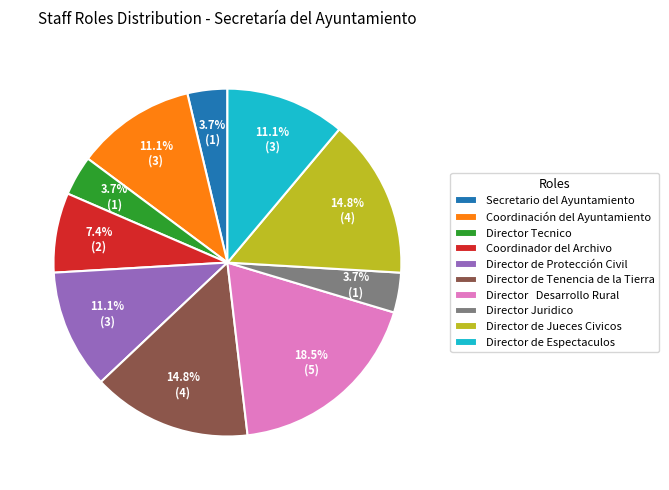

Count the number of slices in the pie.

10